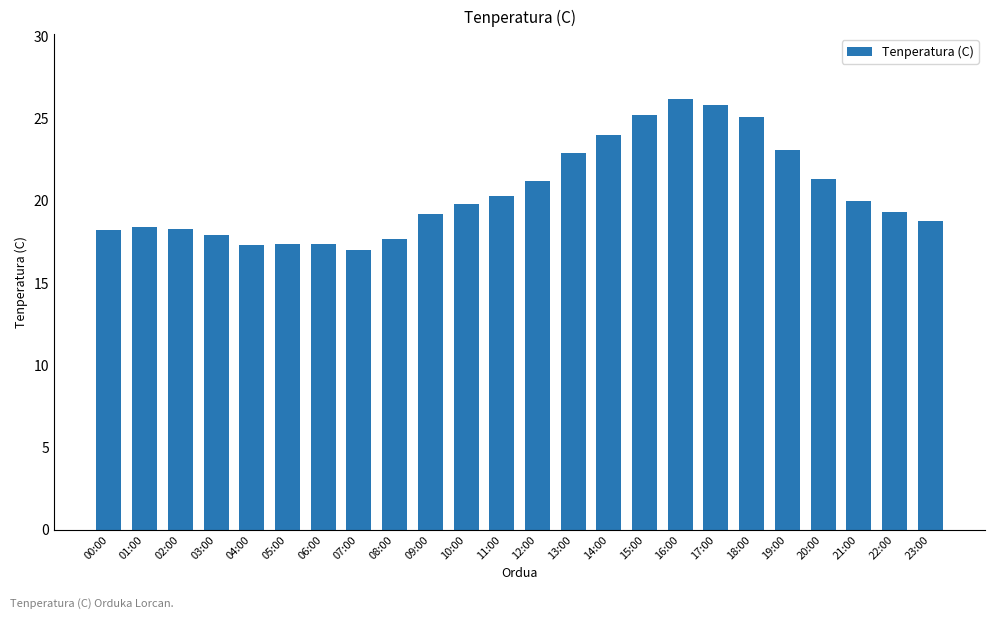

Are the bars grouped side by side (vs. stacked)?

No